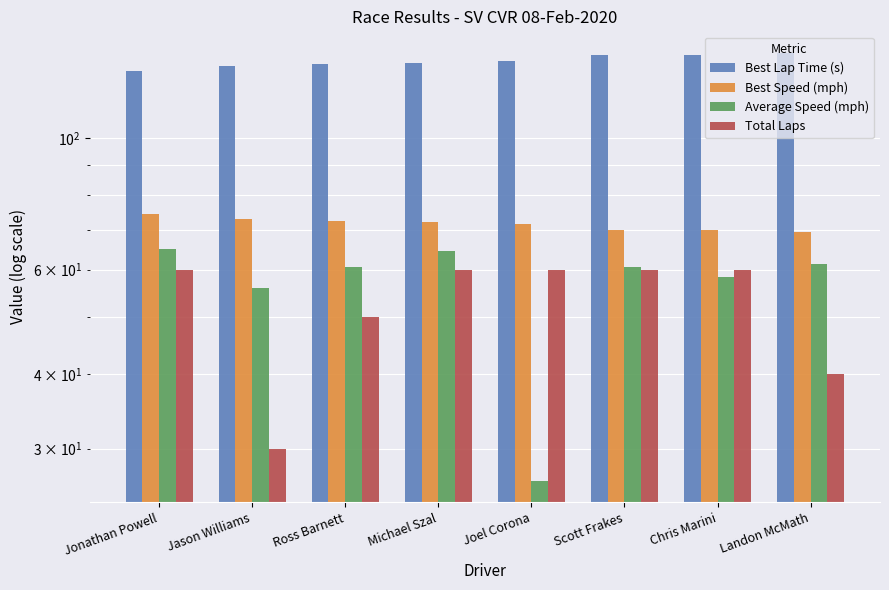

Reading right to left, transcribe all the data shown in this chart.

Best Lap Time (s): Landon McMath=139.1	Chris Marini=137.9	Scott Frakes=137.8	Joel Corona=134.8	Michael Szal=133.6	Ross Barnett=133.3	Jason Williams=132.0	Jonathan Powell=129.8
Best Speed (mph): Landon McMath=69.4	Chris Marini=69.9	Scott Frakes=70.0	Joel Corona=71.6	Michael Szal=72.2	Ross Barnett=72.4	Jason Williams=73.1	Jonathan Powell=74.4
Average Speed (mph): Landon McMath=61.3	Chris Marini=58.2	Scott Frakes=60.8	Joel Corona=26.5	Michael Szal=64.4	Ross Barnett=60.7	Jason Williams=56.0	Jonathan Powell=65.0
Total Laps: Landon McMath=40.0	Chris Marini=60.0	Scott Frakes=60.0	Joel Corona=60.0	Michael Szal=60.0	Ross Barnett=50.0	Jason Williams=30.0	Jonathan Powell=60.0